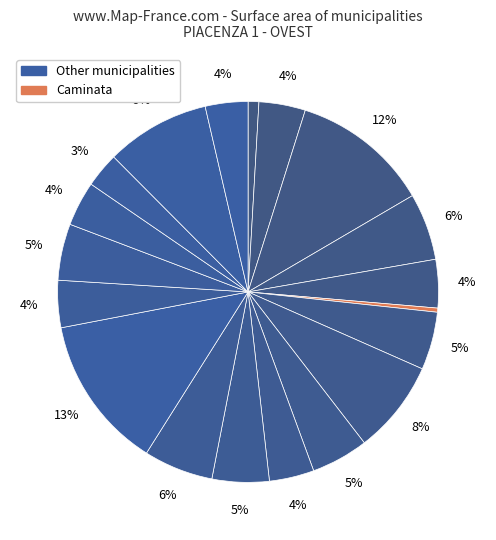

How many segments does this pie chart have?

19